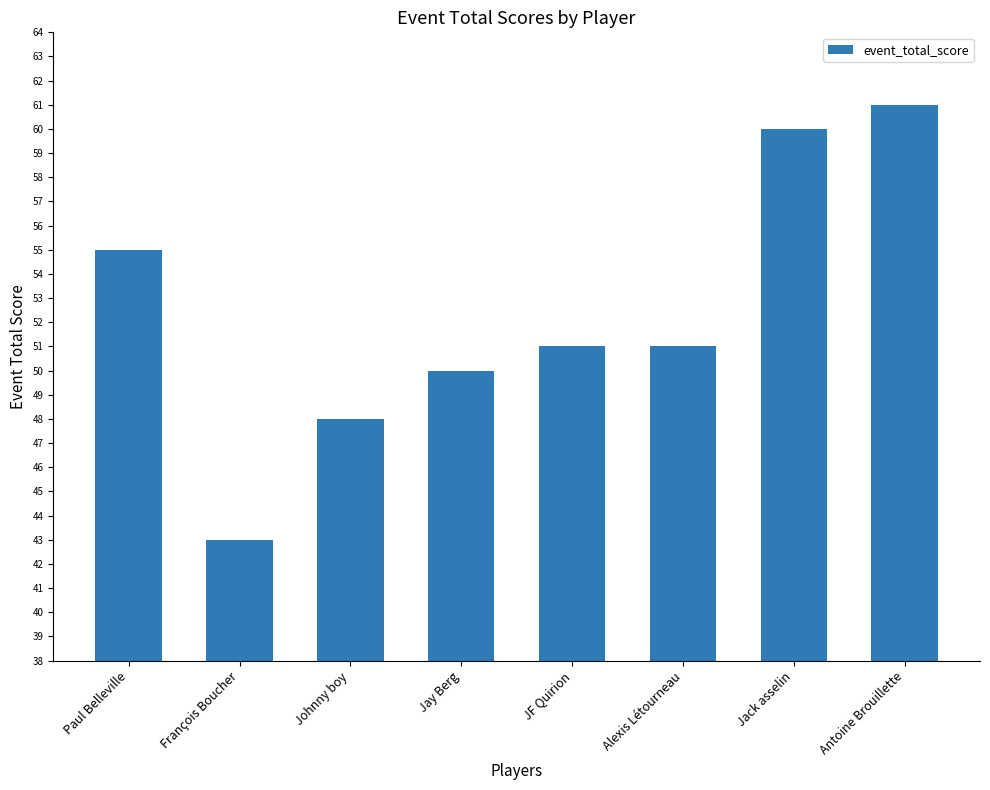

What is the greatest value displayed?

61